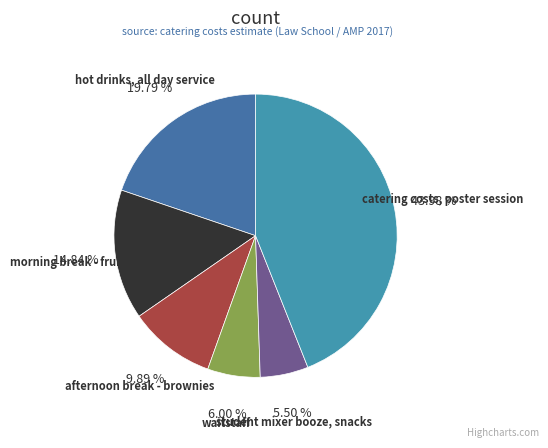

To the nearest percent, what percentage of the pie is waitstaff?

6%